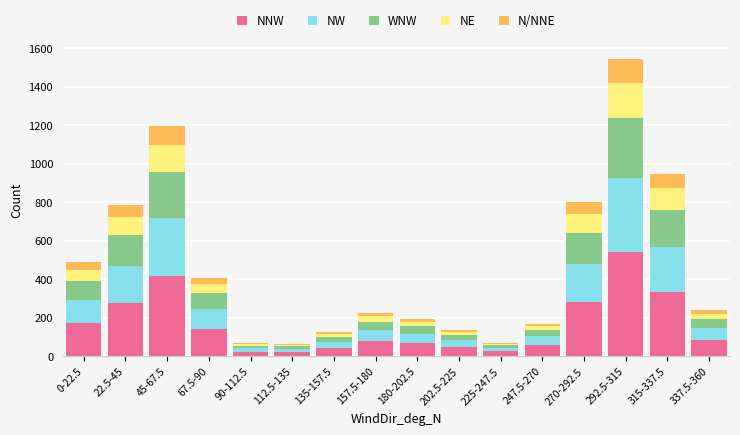

At which category is the sum across all series the highest?

292.5-315